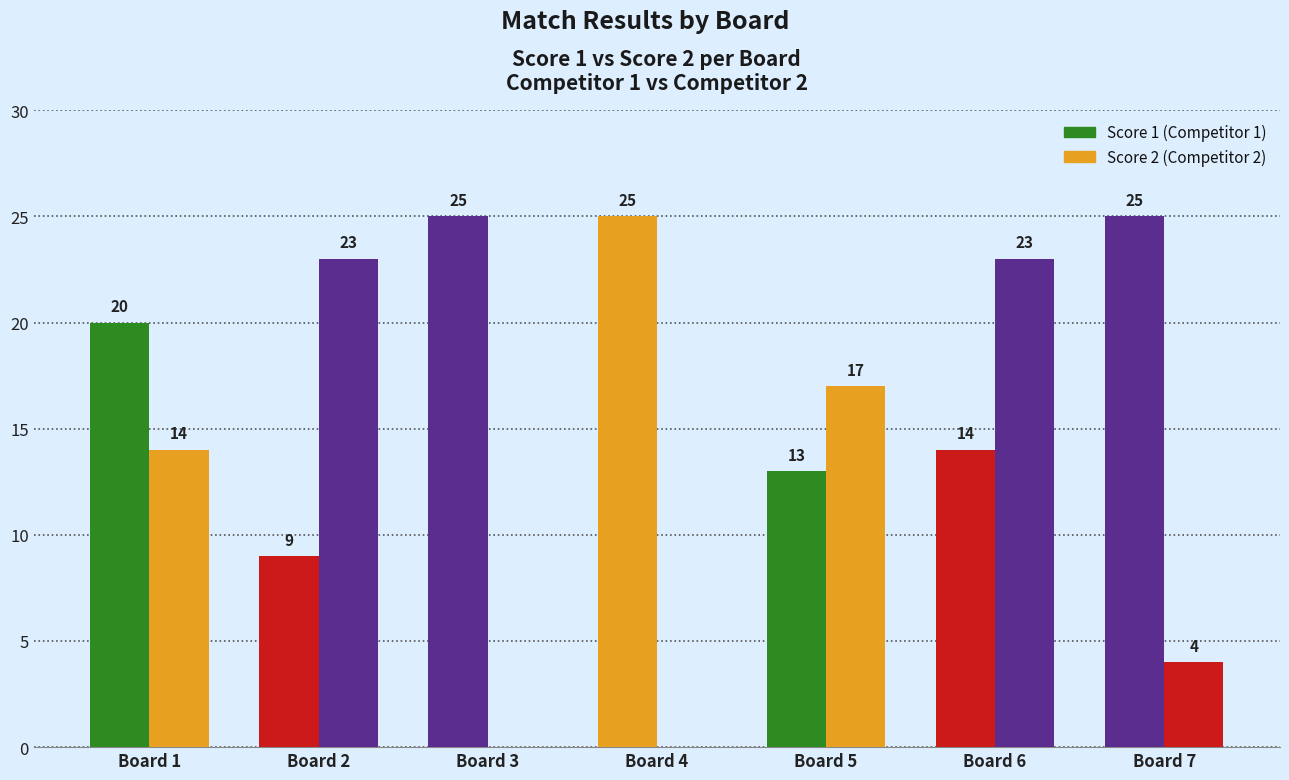

Count the number of data series in this chart.

2